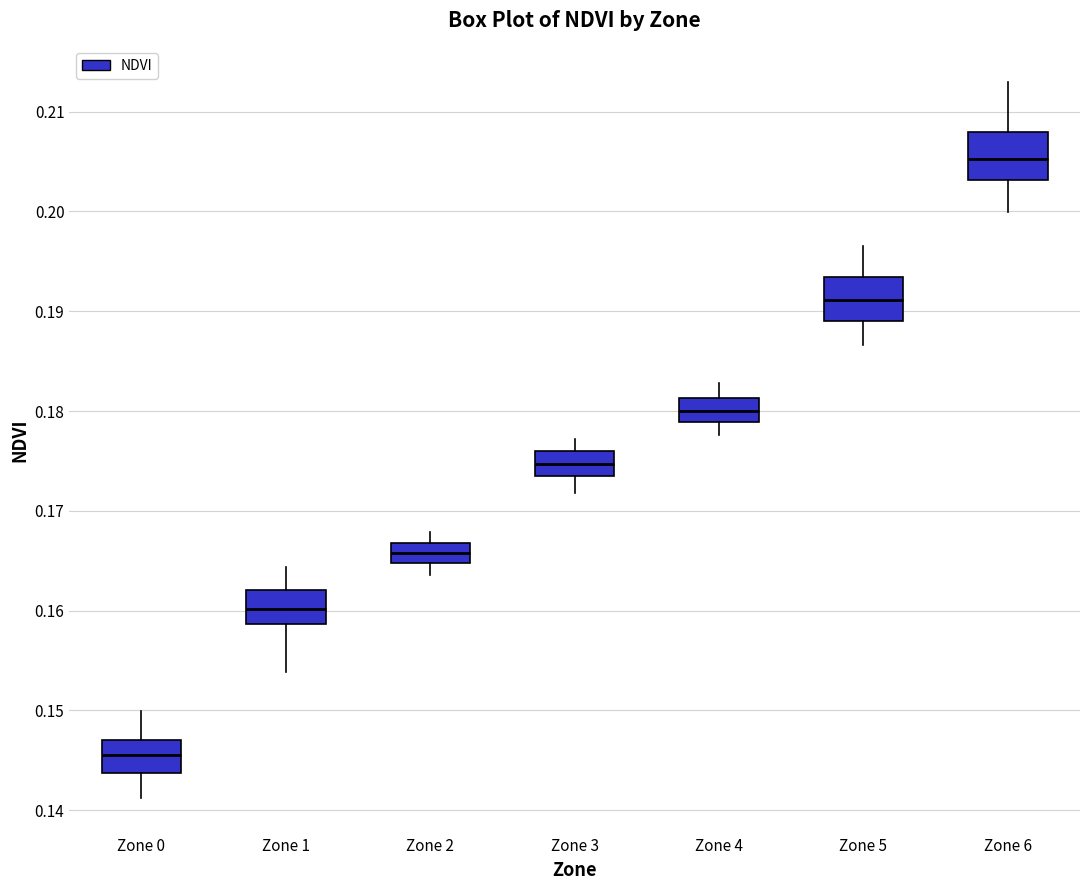

Reading left to right, read every box against the y-axis: the position of its median line, the range the box covers, and the ends of its whiskers. The values are not printed on the chart, so give them approximately, as read against the axis.

Zone 0: median 0.145, box 0.144 to 0.147, whiskers 0.141 to 0.150
Zone 1: median 0.160, box 0.159 to 0.162, whiskers 0.154 to 0.164
Zone 2: median 0.166, box 0.165 to 0.167, whiskers 0.164 to 0.168
Zone 3: median 0.175, box 0.173 to 0.176, whiskers 0.172 to 0.177
Zone 4: median 0.180, box 0.179 to 0.181, whiskers 0.178 to 0.183
Zone 5: median 0.191, box 0.189 to 0.193, whiskers 0.187 to 0.197
Zone 6: median 0.205, box 0.203 to 0.208, whiskers 0.200 to 0.213